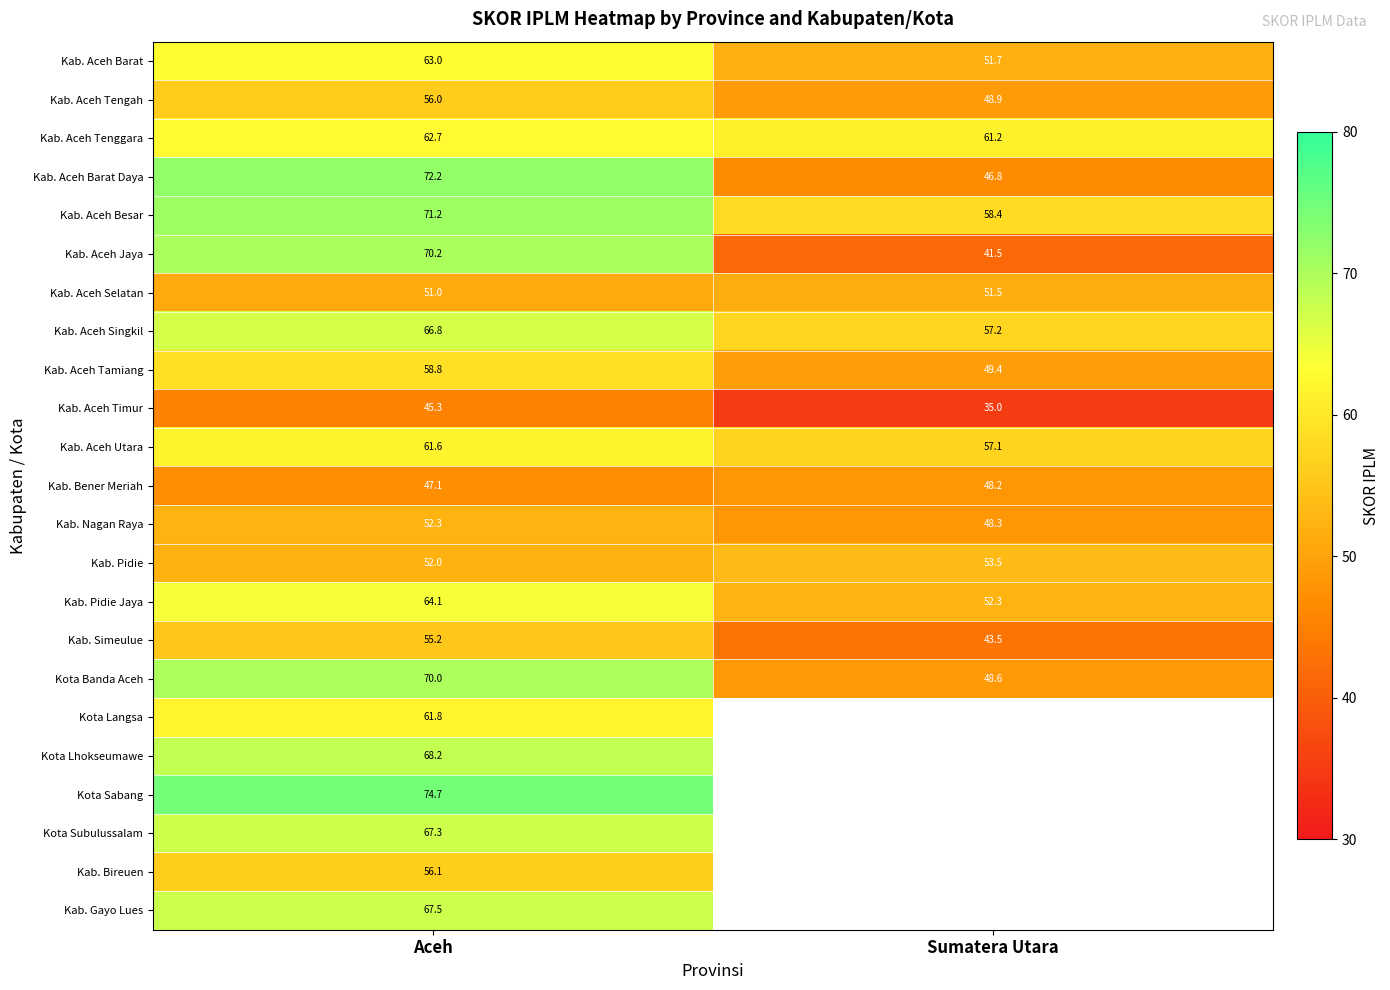

What is the minimum value for Kab. Bener Meriah?

47.1